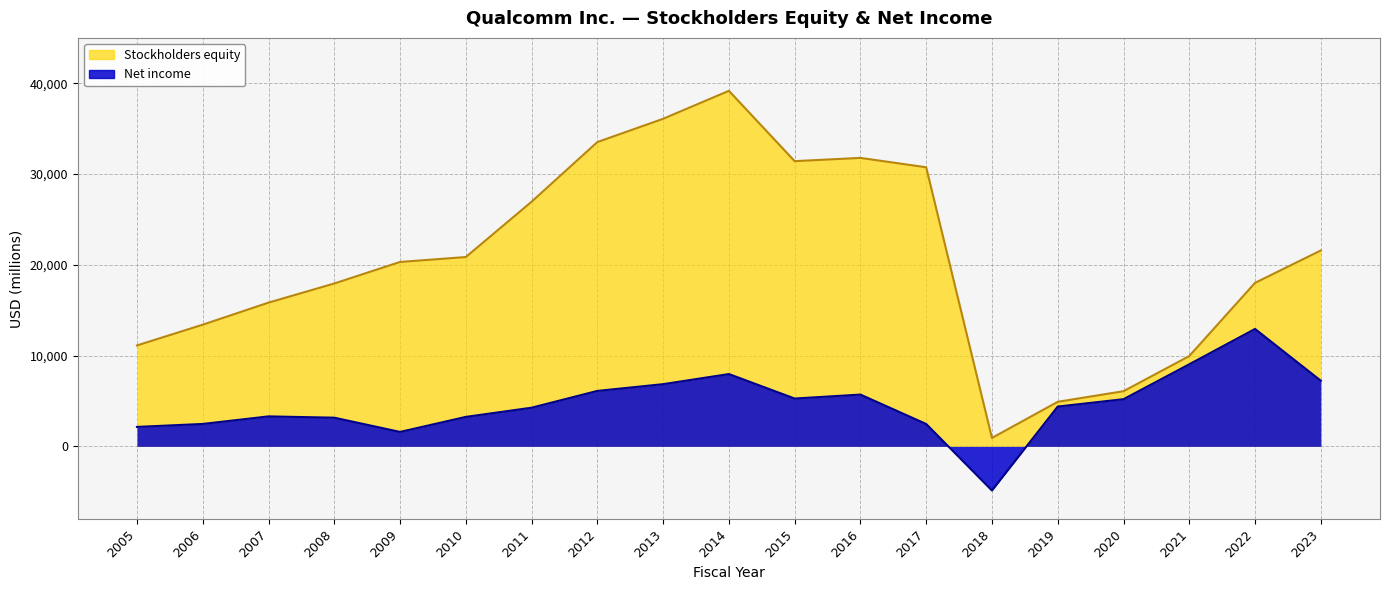

Which category has the lowest value in the Stockholders equity series?

2018